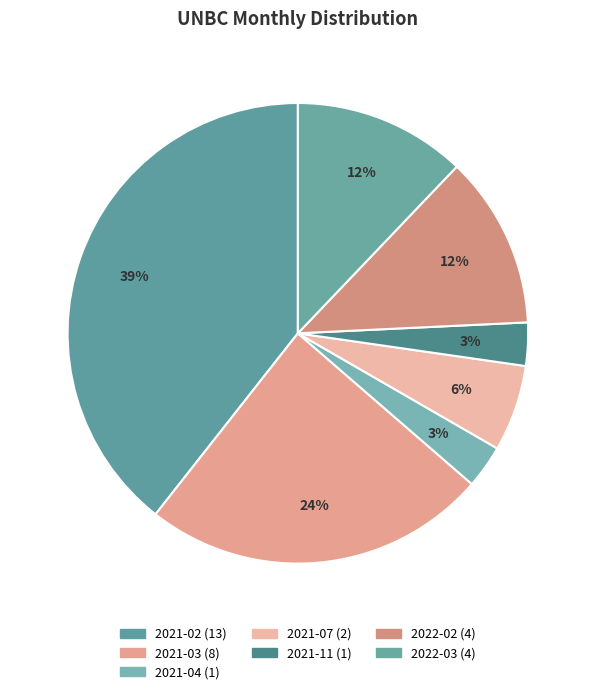

How many segments does this pie chart have?

7